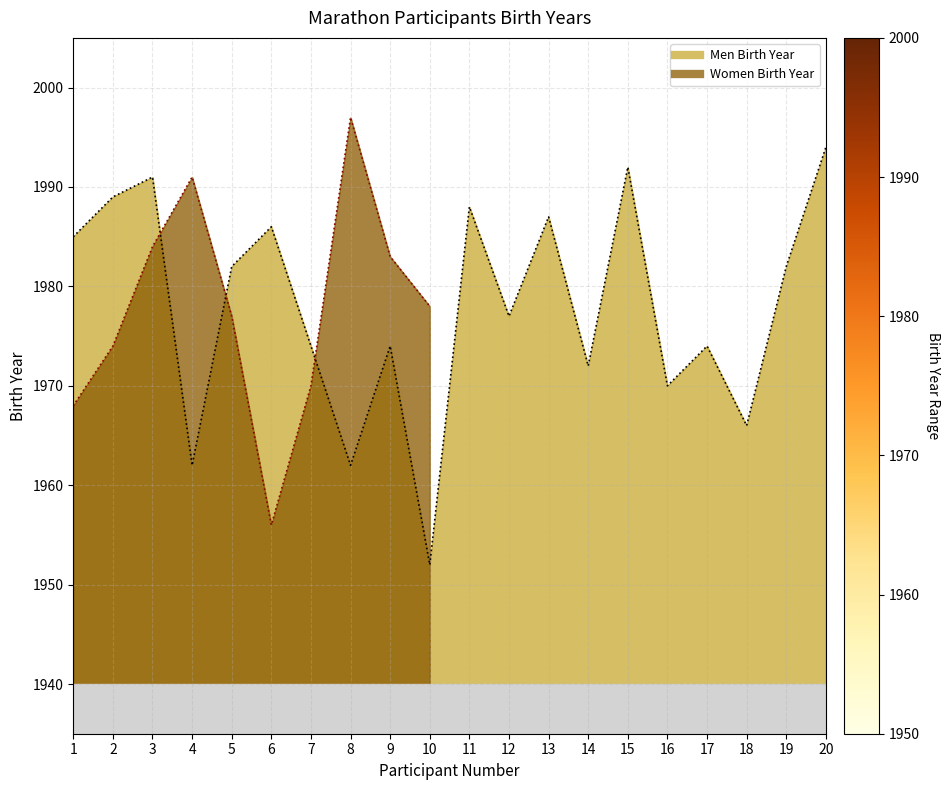

At which category does the chart reach its minimum across all series?

10